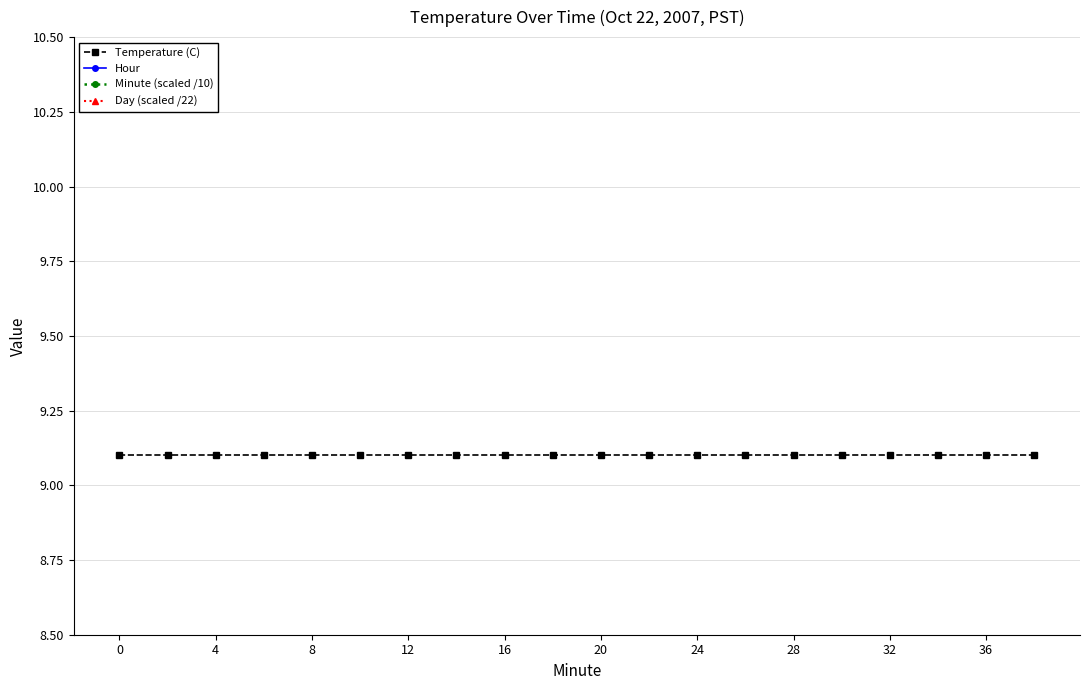

Rank the series by their maximum value, from highest to lowest.

Temperature (C), Minute (scaled /10), Day (scaled /22), Hour